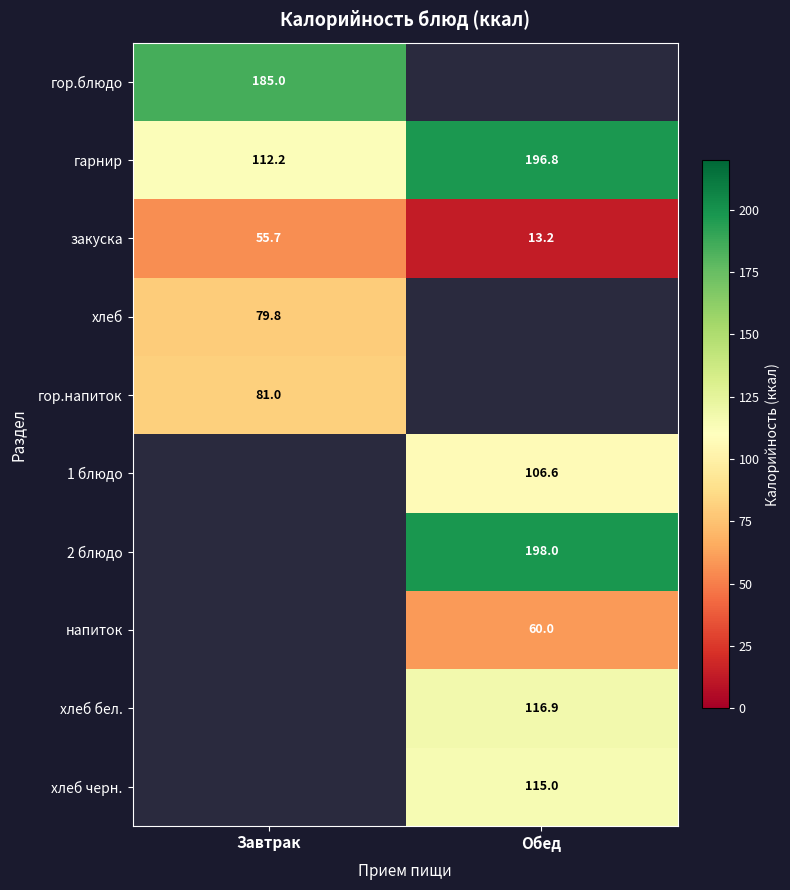

What is the difference between the maximum and minimum values in the гарнир series?

84.6